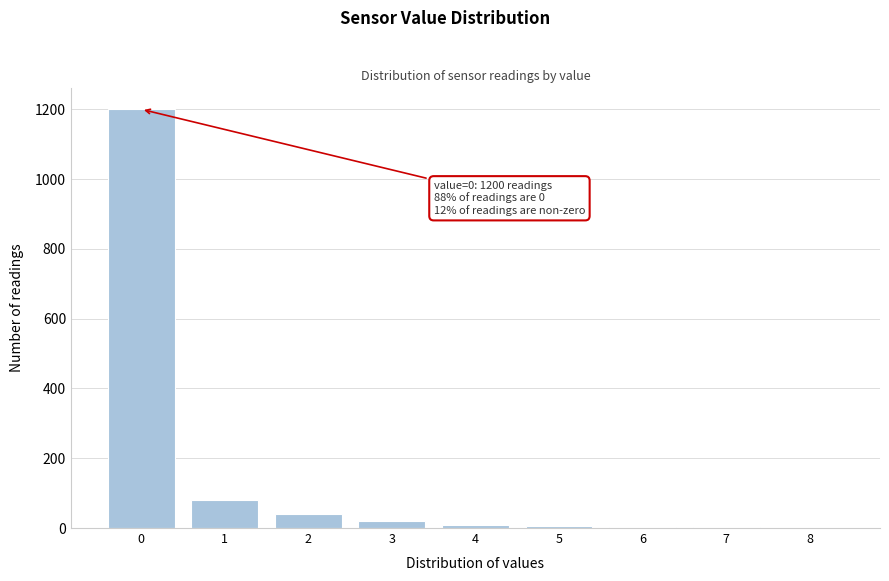

Which range on the x-axis has the tallest bar?

-0.5 to 0.5